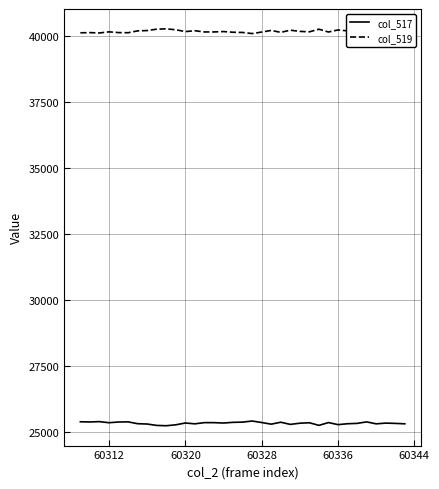

Rank the series by their maximum value, from highest to lowest.

col_519, col_517